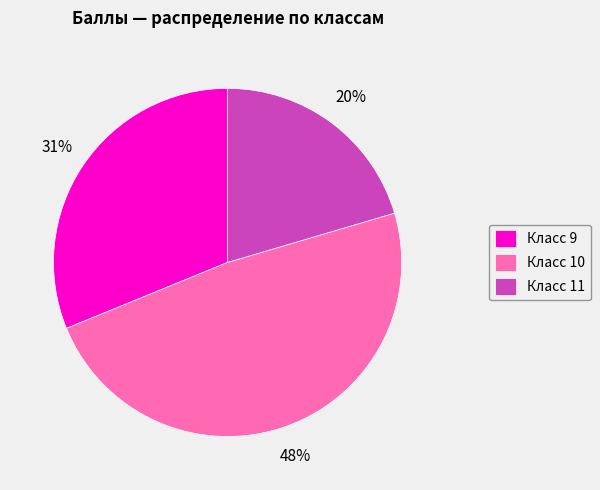

Which has a higher value, Класс 9 or Класс 11?

Класс 9